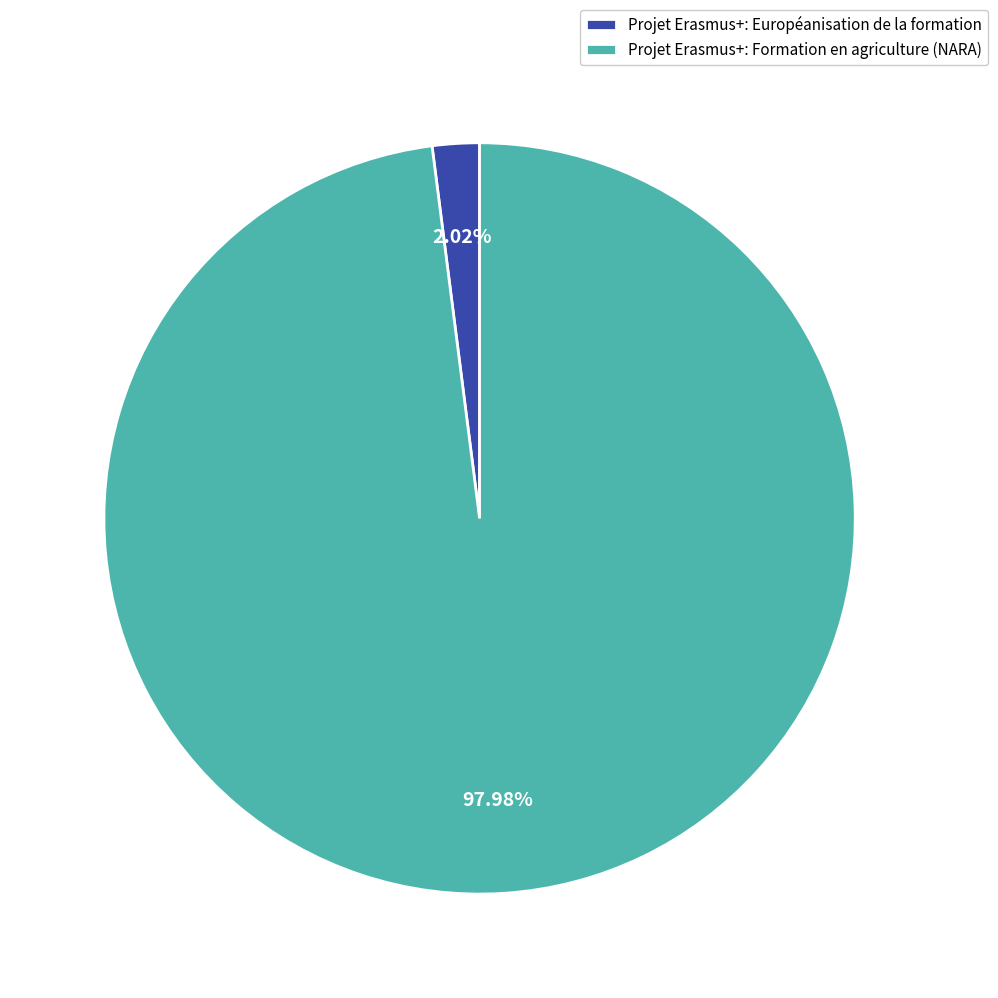

Which slice is the smallest?

Projet Erasmus+: Européanisation de la formation